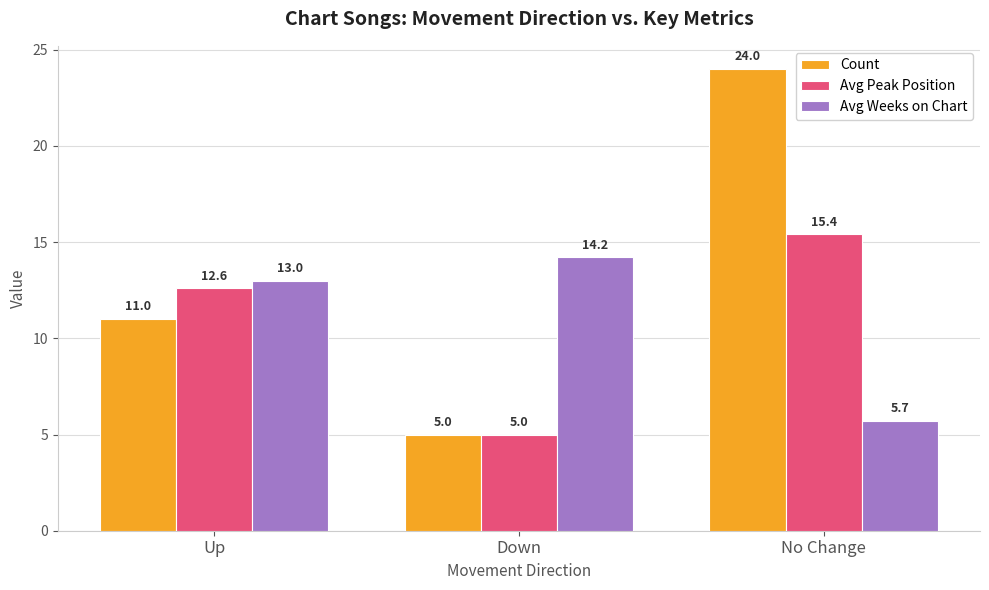

Which series has the largest range (max minus min)?

Count